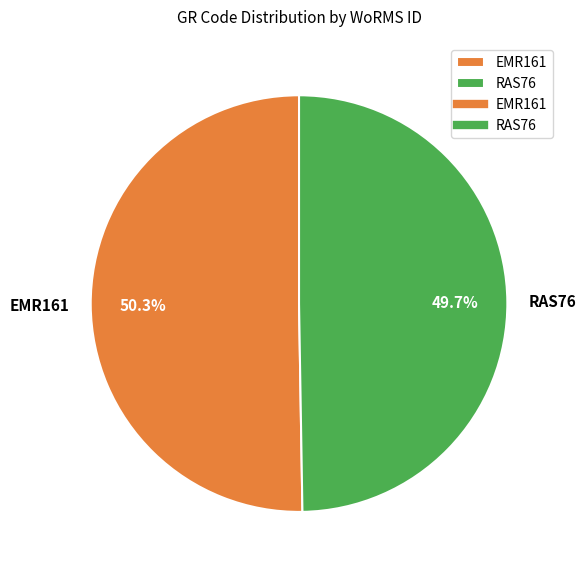

Approximately how many times larger is the value at EMR161 compared to RAS76?

1.0